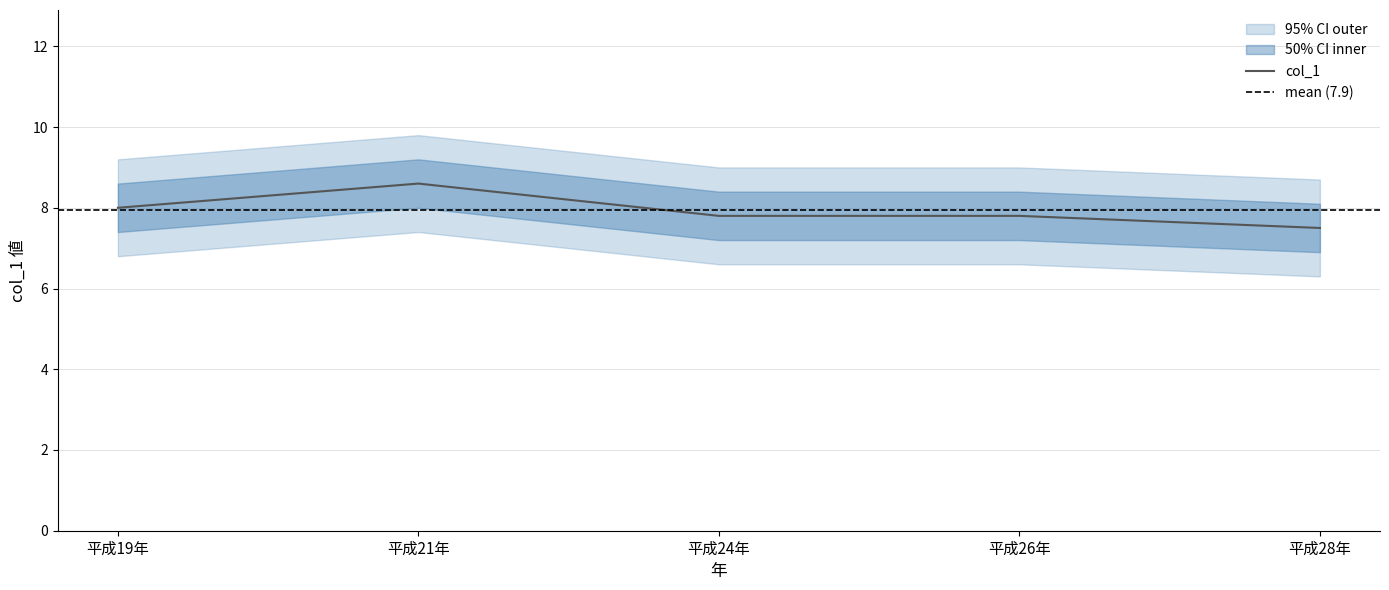

At which category does the chart reach its minimum across all series?

平成28年